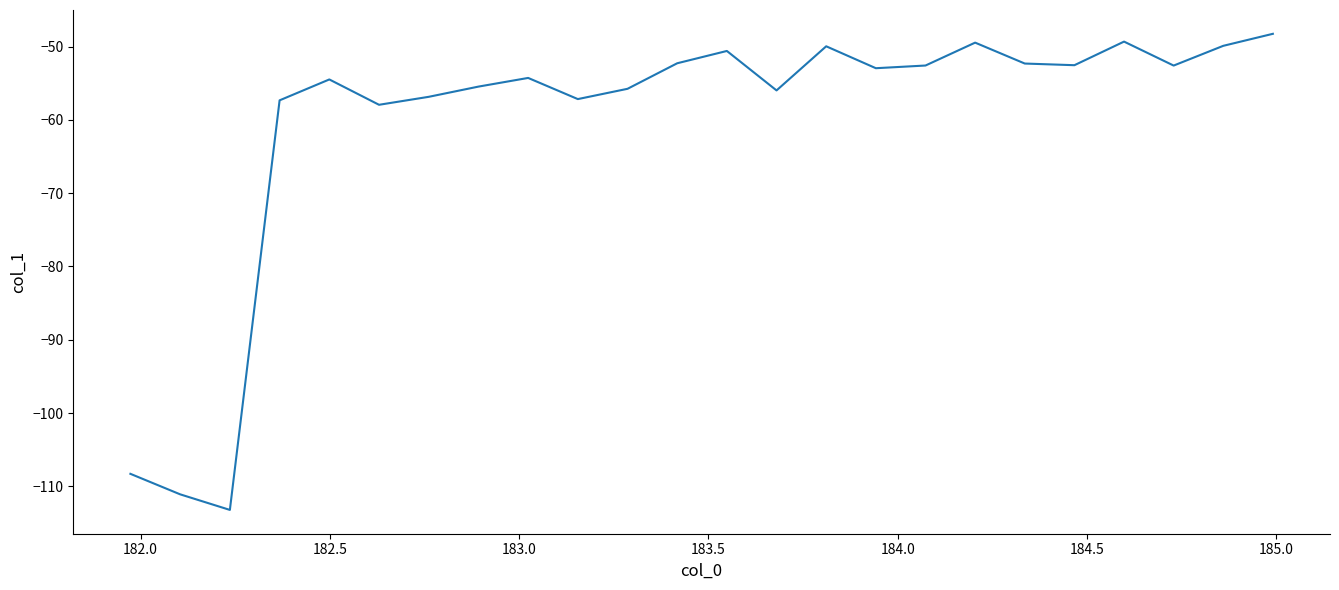

What is the maximum value shown in the chart?

-48.3